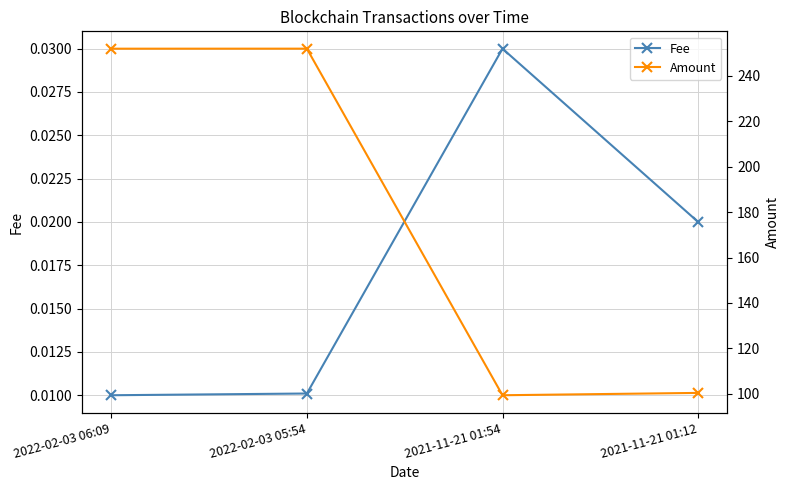

At which label does Fee reach its peak?

2021-11-21 01:54